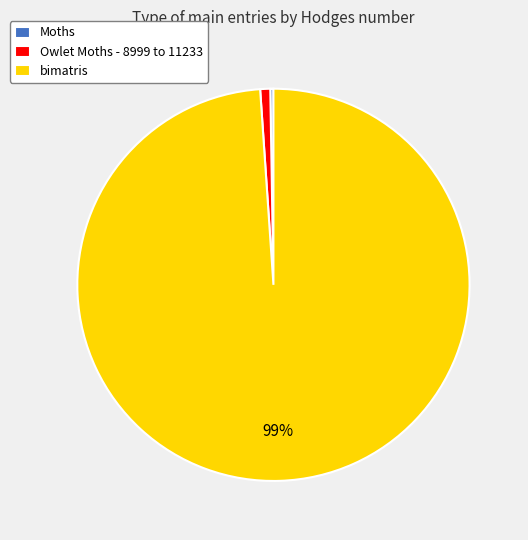

Does any single category account for the majority?

Yes